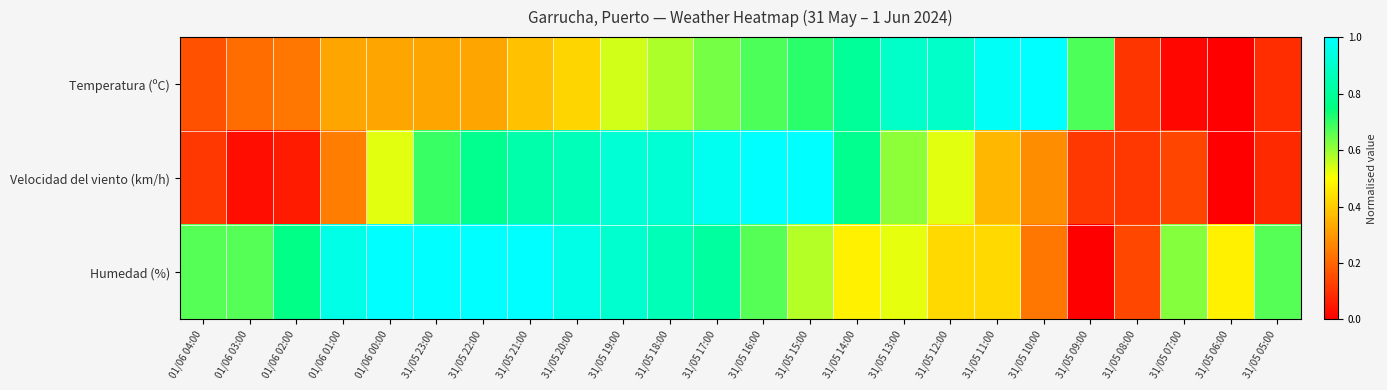

What is the maximum value shown in the chart?

1.0